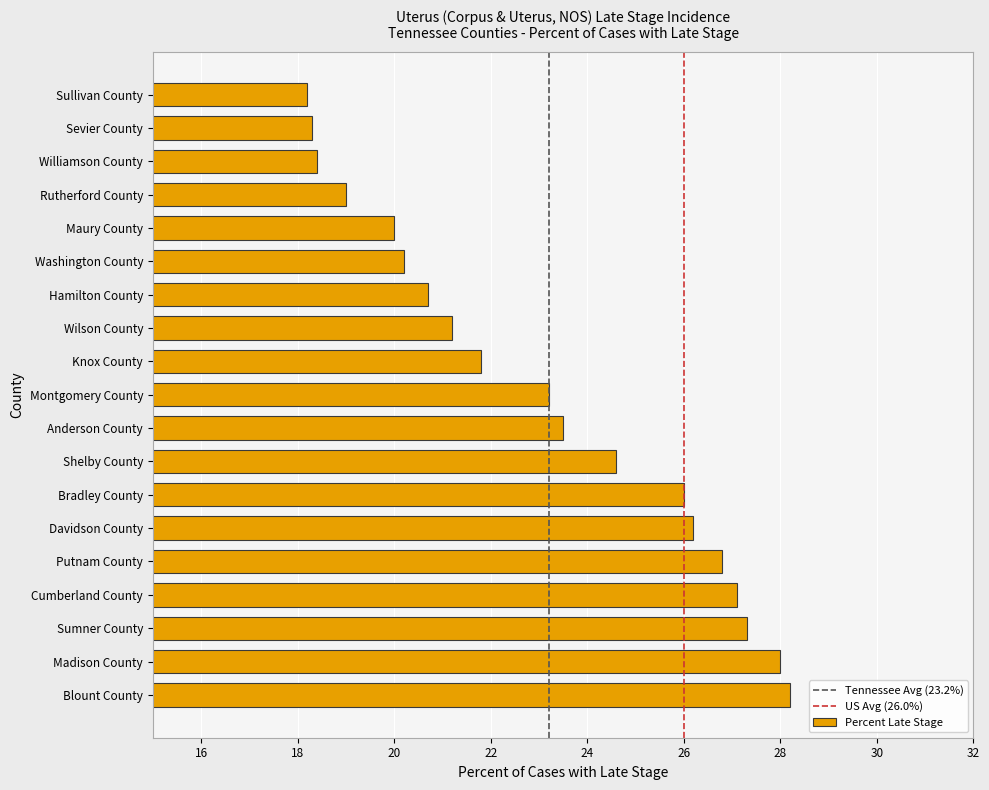

Between Sullivan County and Knox County, which is larger?

Knox County